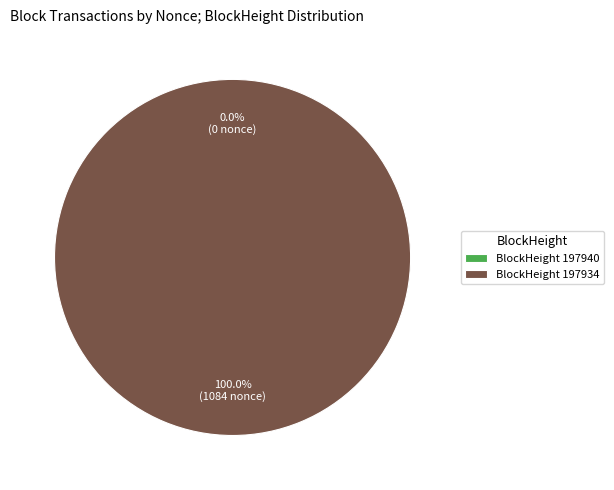

How many slices are in this pie chart?

2